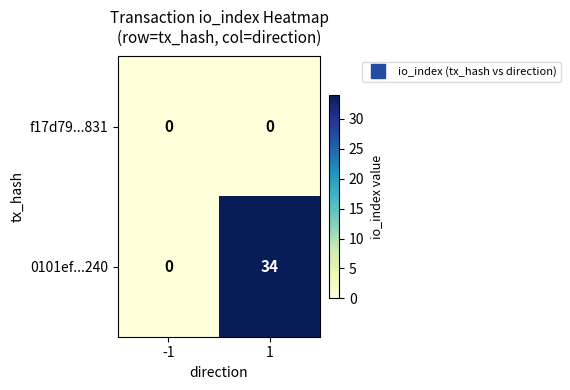

Between -1 and 1, which series saw the biggest shift?

0101ef...240